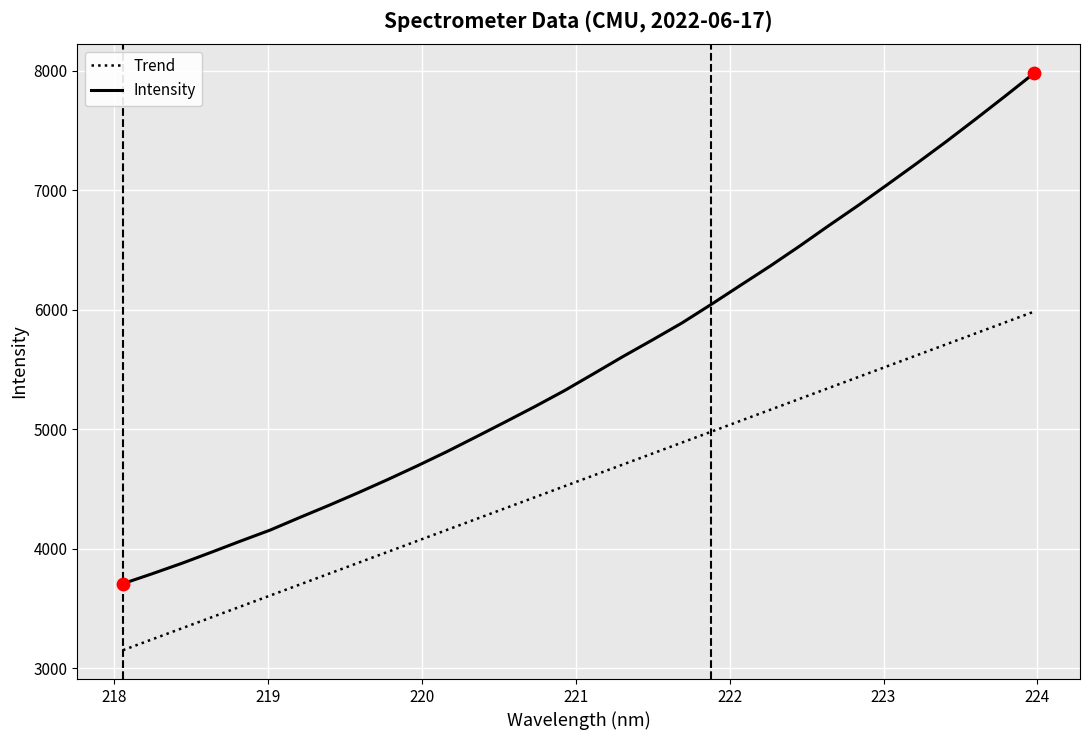

Which series has the largest total across all categories?

Intensity